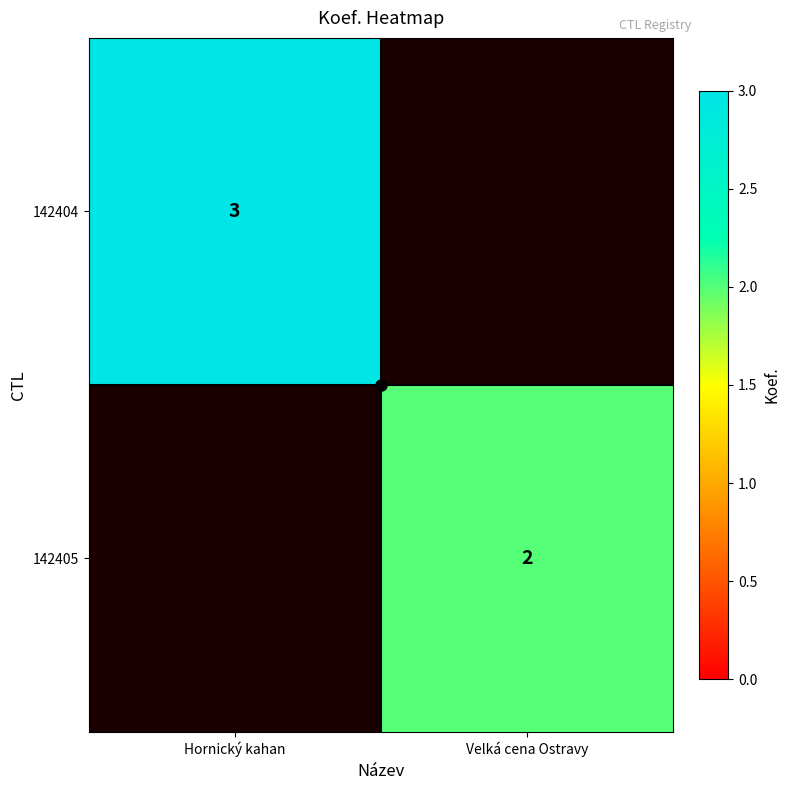

What is the difference between the maximum and minimum values in the 142405 series?

2